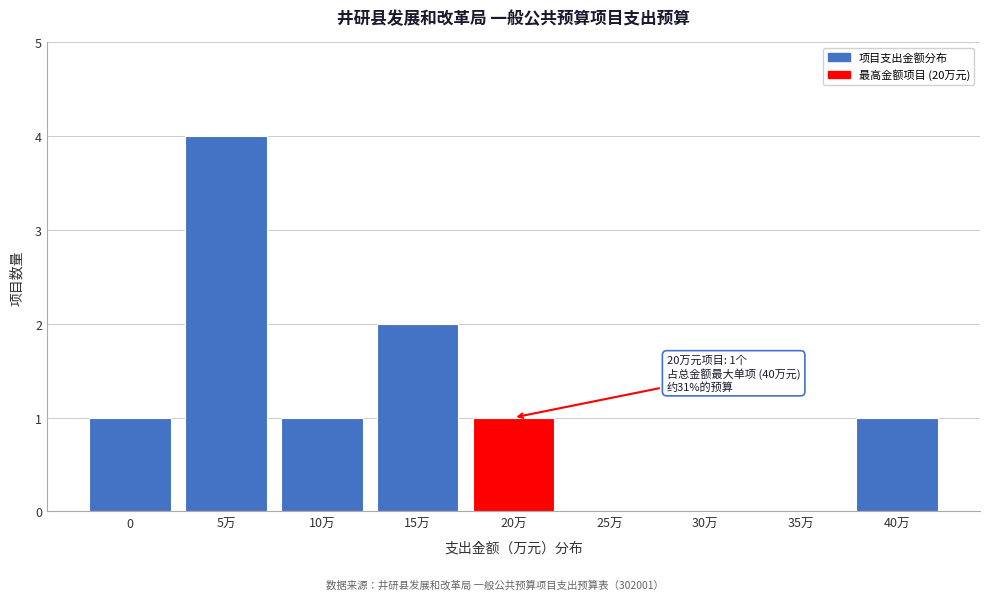

Reading left to right, extract all data points from this chart.

0=1	5万=4	10万=1	15万=2	20万=1	25万=0	30万=0	35万=0	40万=1